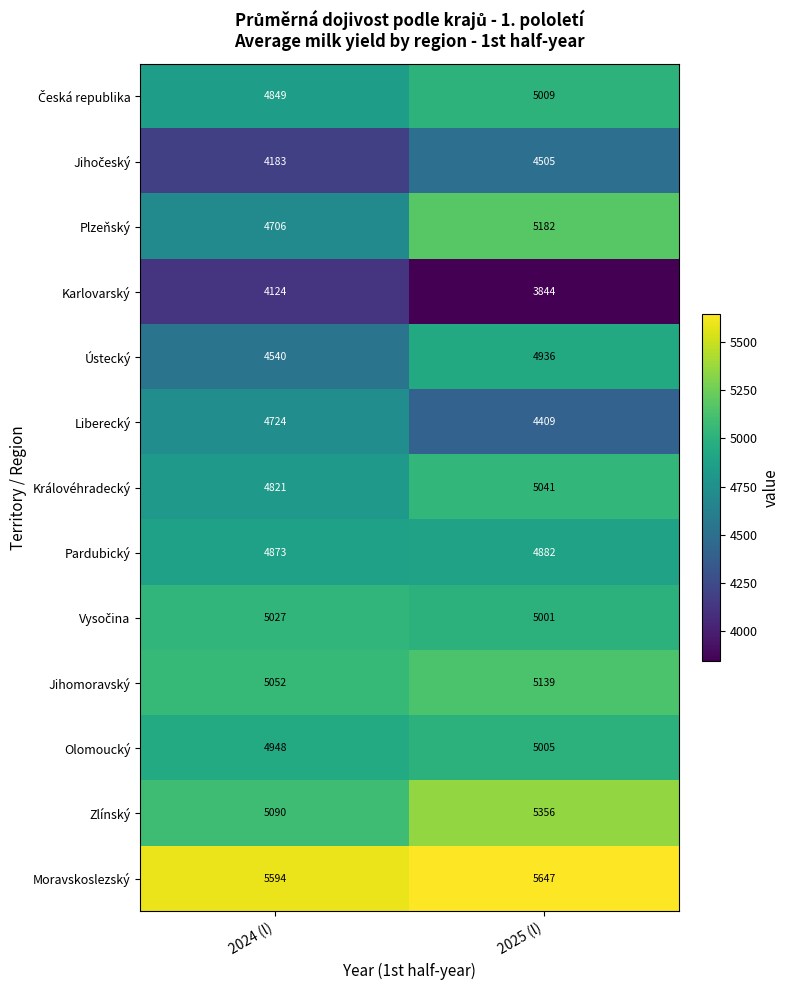

The value of Pardubický at 2024 (l) is 4873. True or false?

True